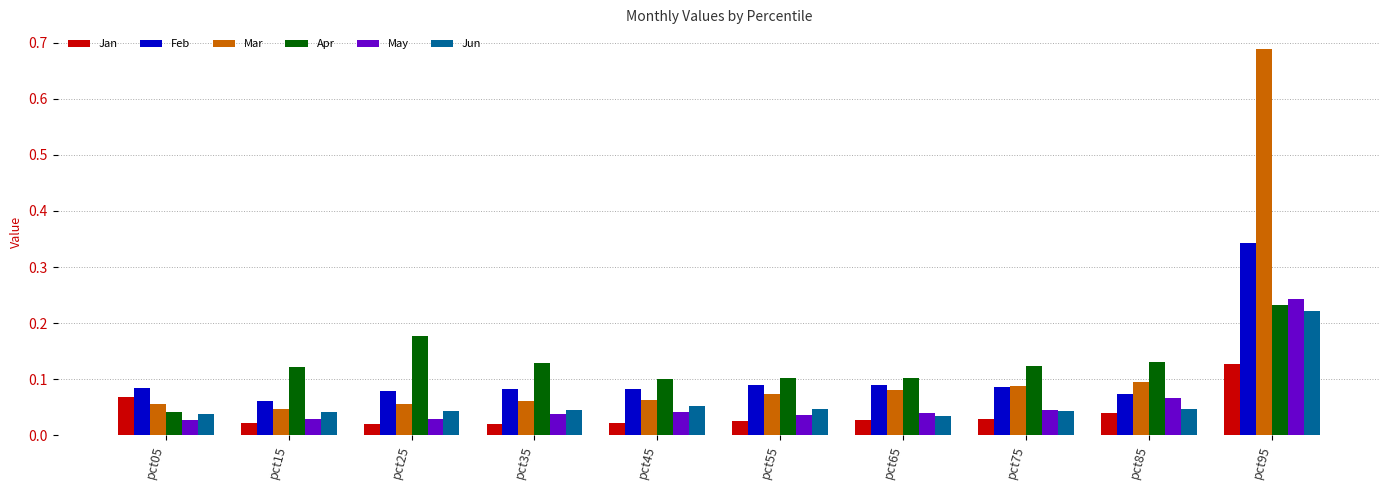

What is the sum of all Jan values?

0.4